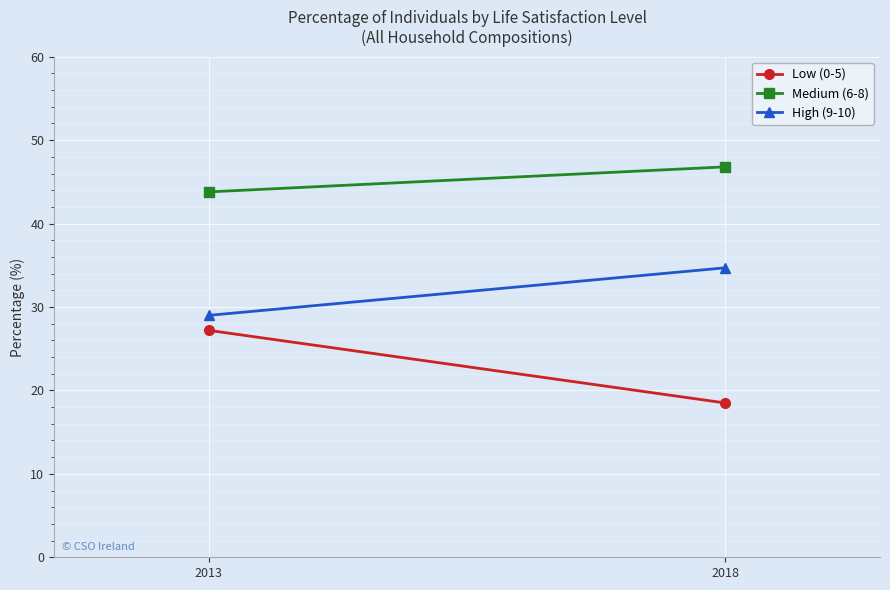

At which label is High (9-10) closest to 31?

2013